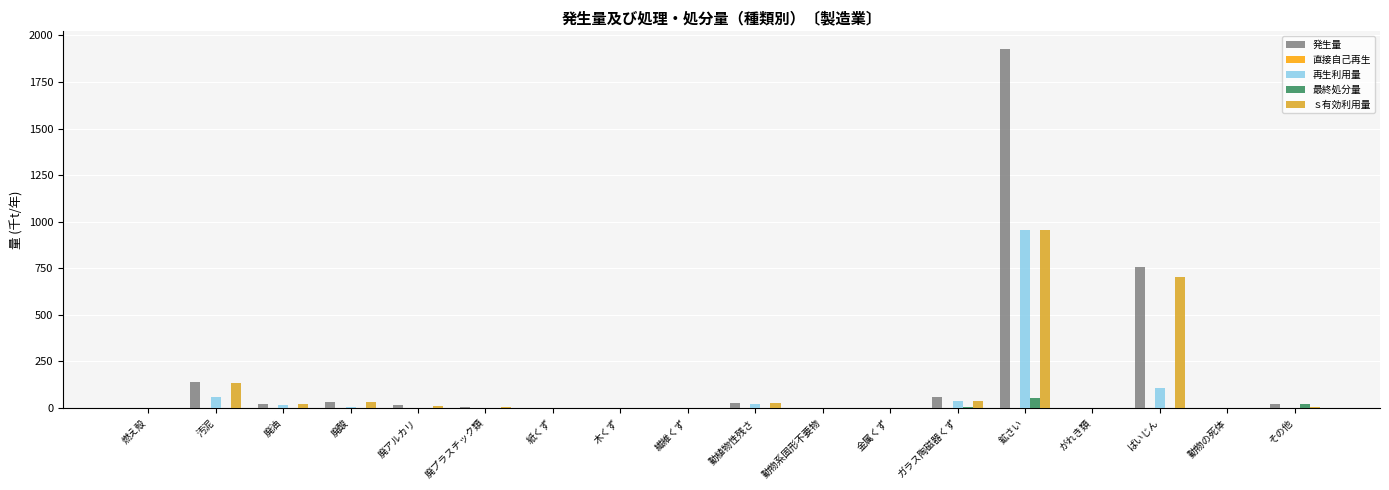

Count the number of data series in this chart.

5